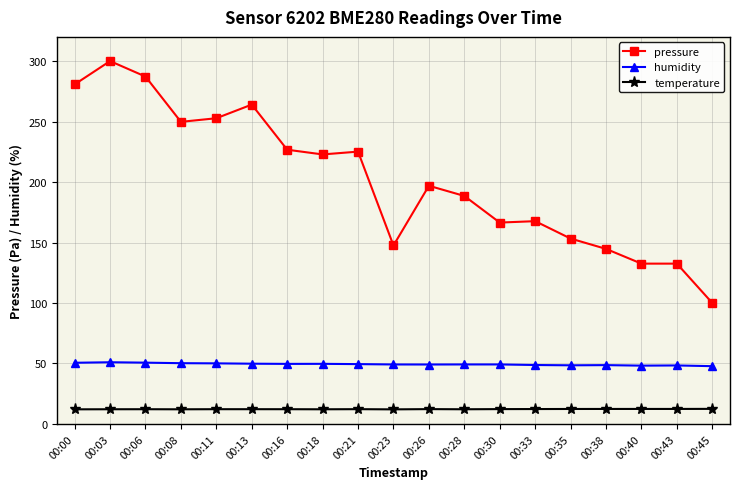

Which series has the largest total across all categories?

pressure